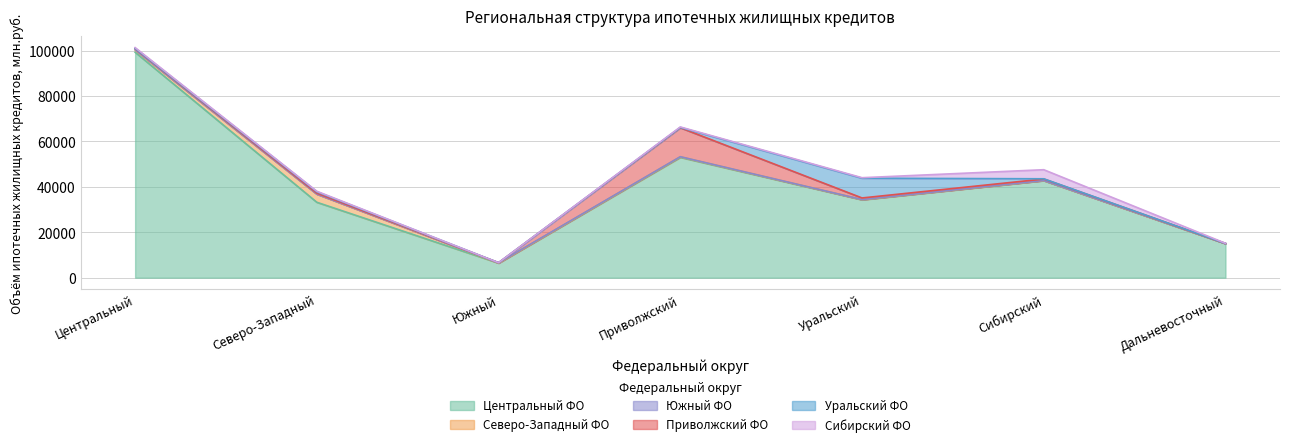

Between Северо-Западный and Сибирский, which is larger?

Сибирский